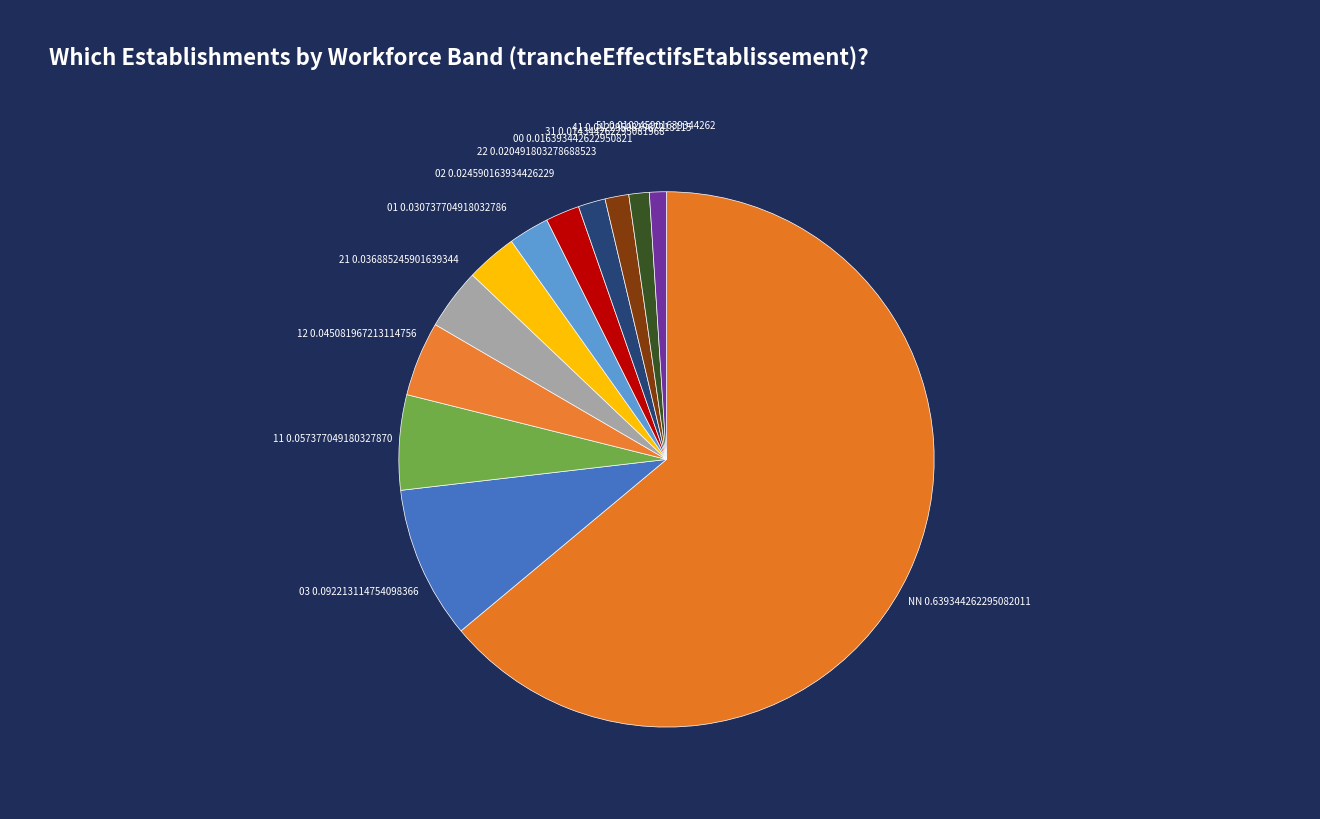

How many segments does this pie chart have?

12